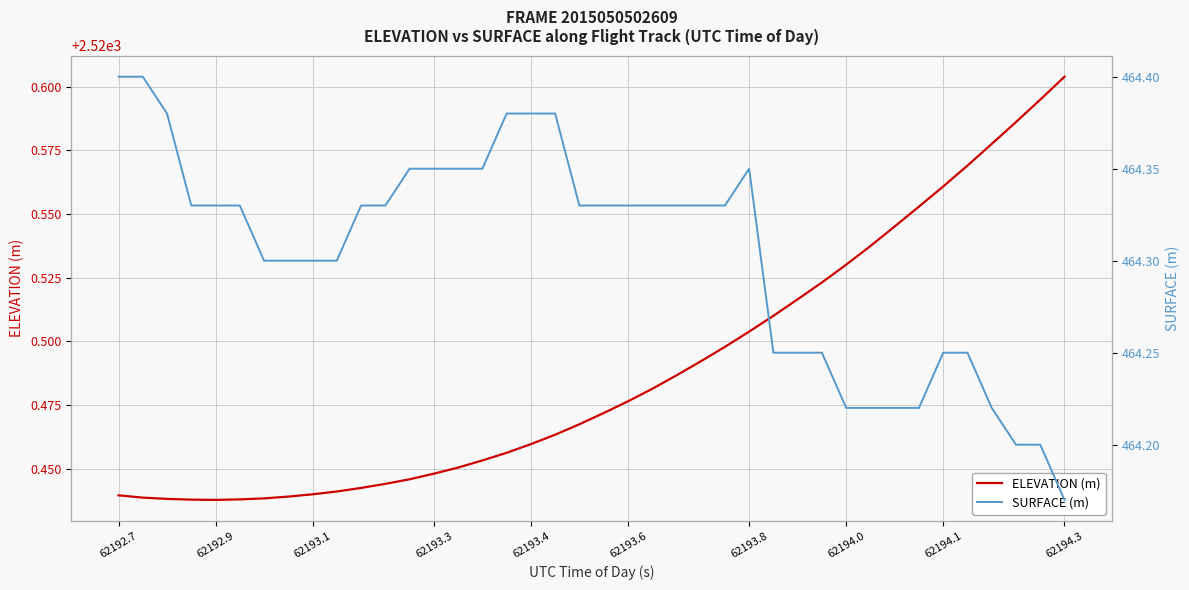

Is it true that ELEVATION (m) equals 3574.5 at 62192.9?

False